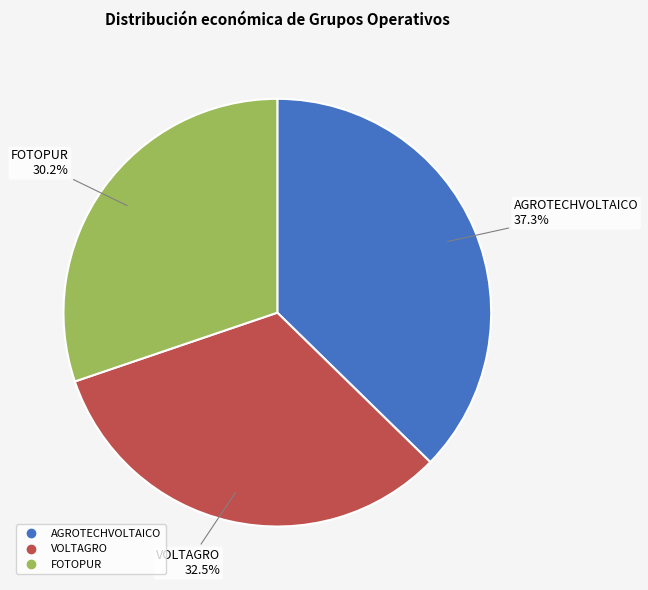

Do AGROTECHVOLTAICO and FOTOPUR together represent more than half of the pie?

Yes